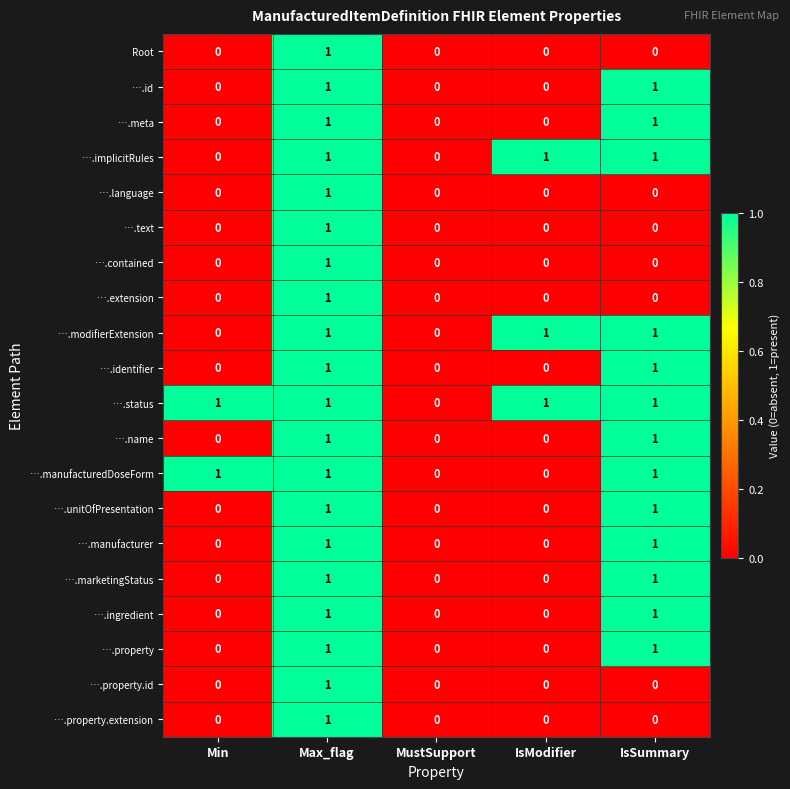

At which category is the sum across all series the highest?

Max_flag